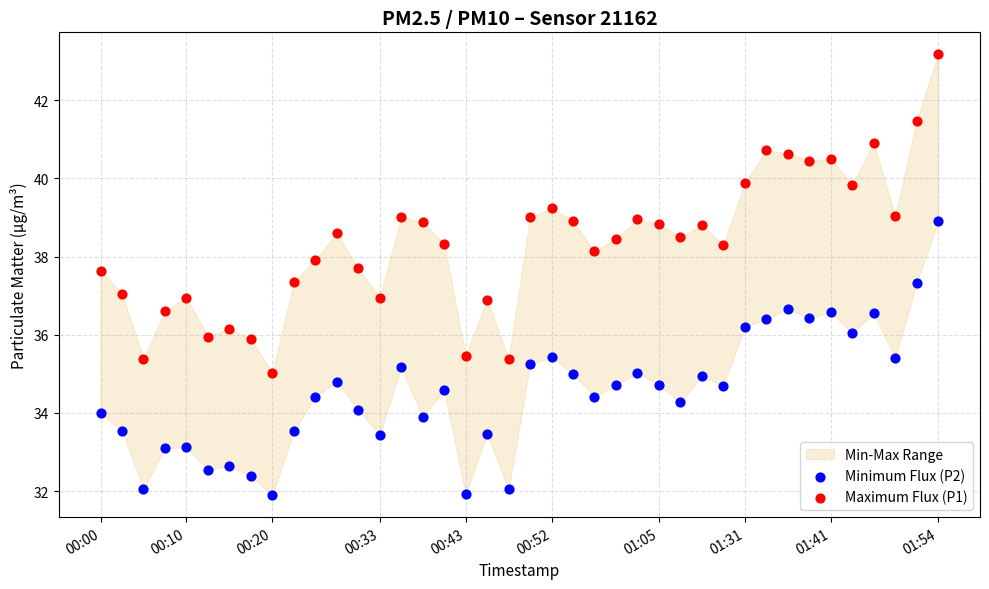

Which series has the largest Y range (max minus min)?

Maximum Flux (P1)